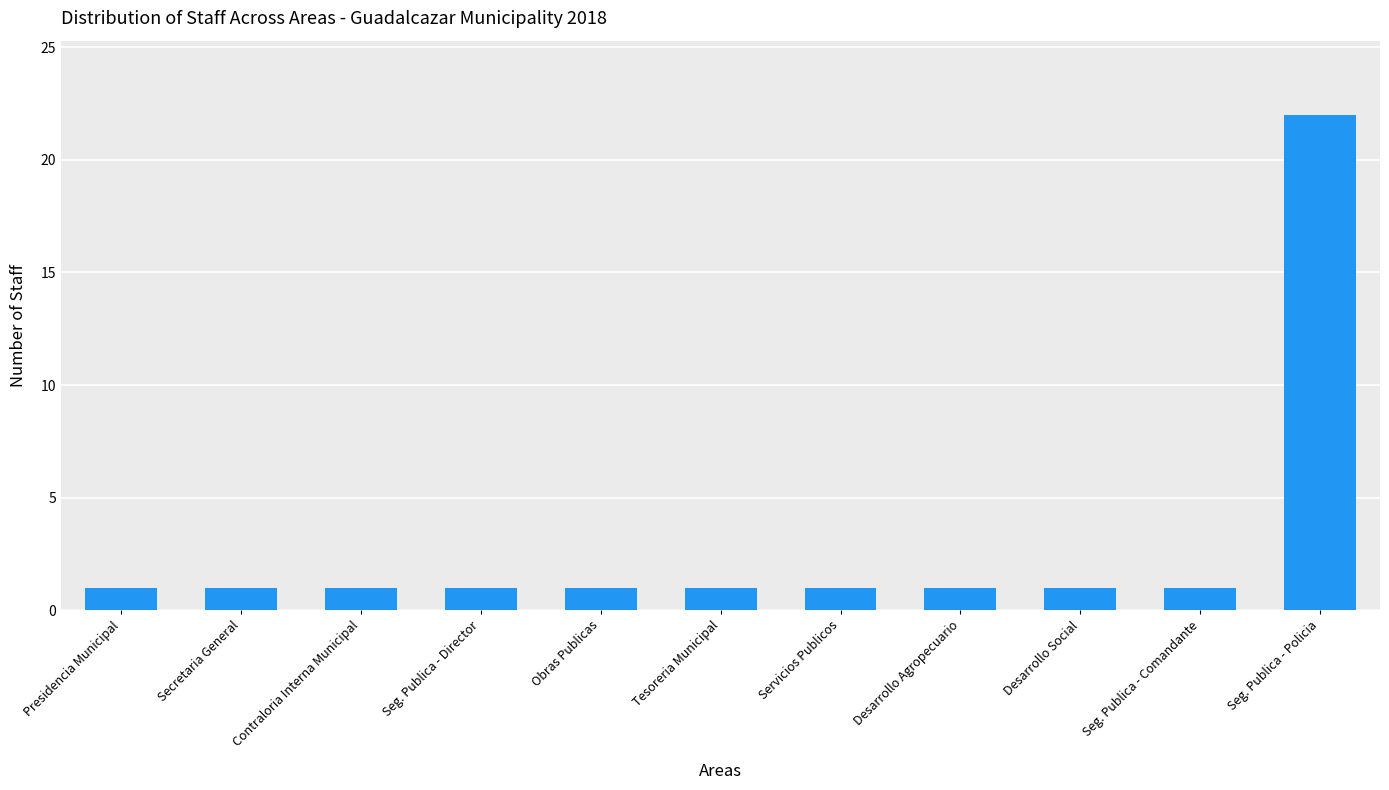

How many categories are shown in the chart?

11